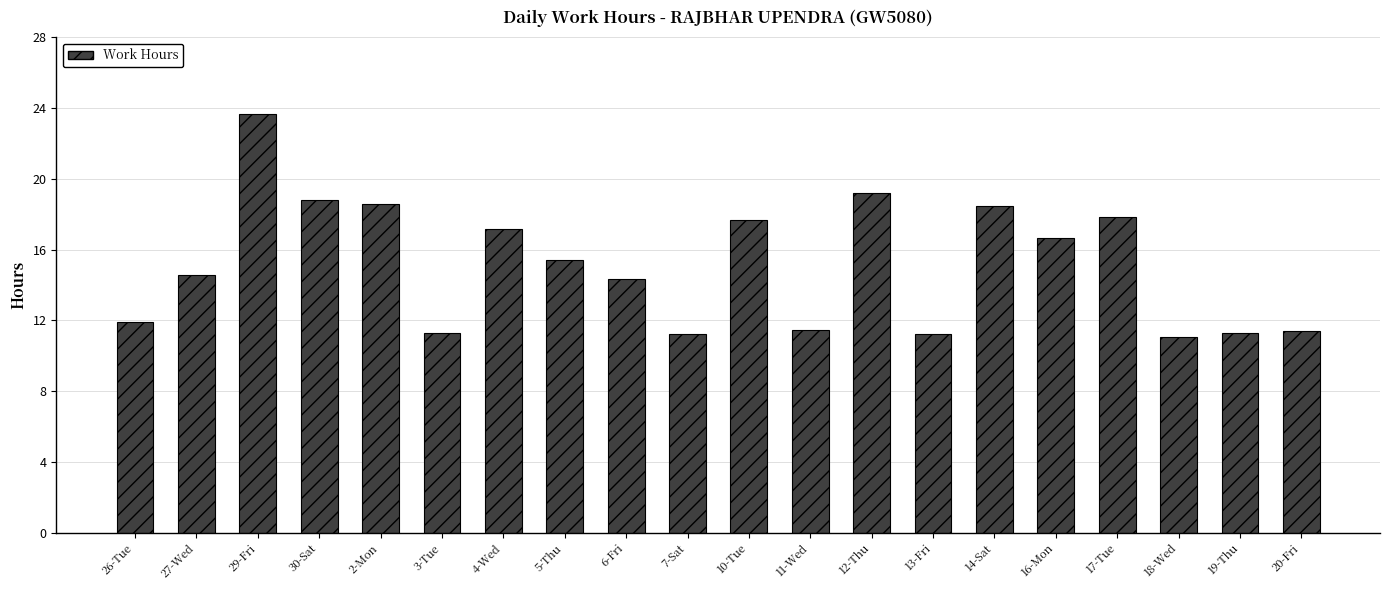

What is the difference between the second highest and minimum values?

8.1